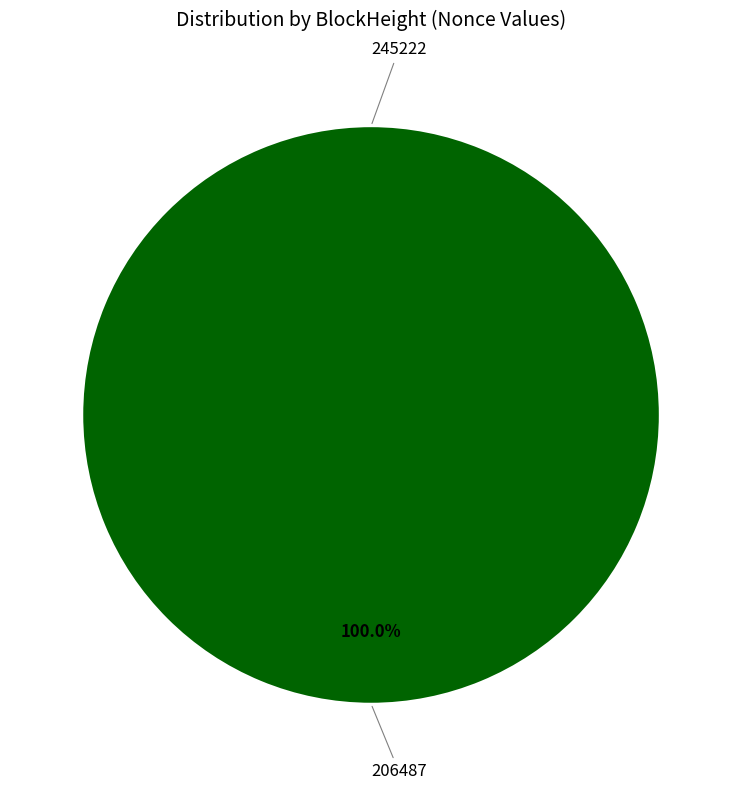

Which slice represents more than half of the pie?

206487